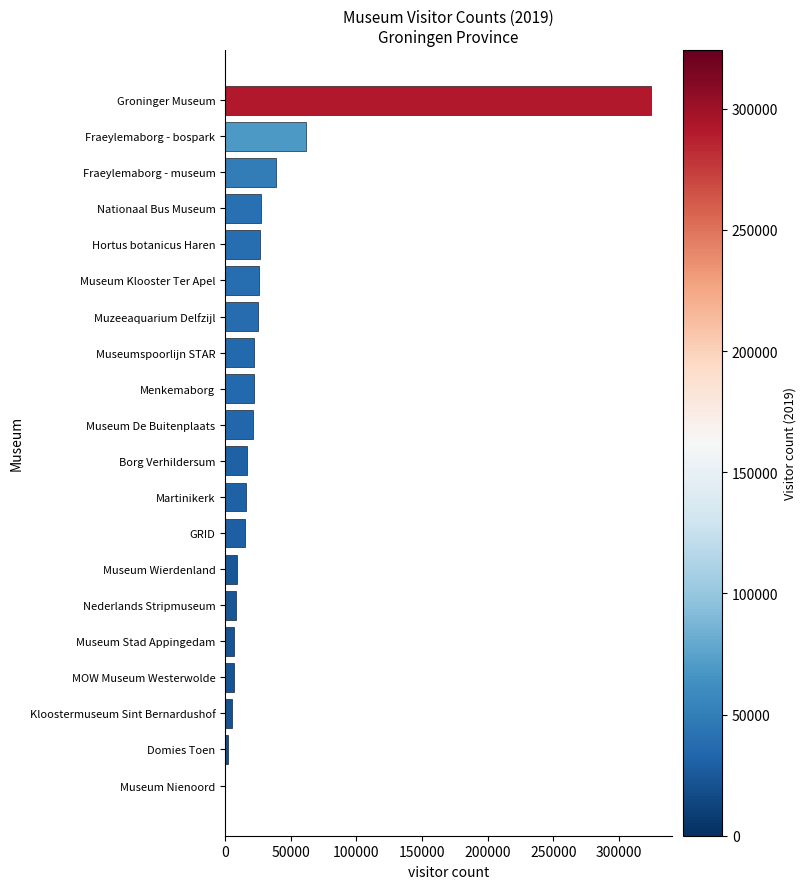

What is the sum of the values at Museumspoorlijn STAR and Museum De Buitenplaats?

42860